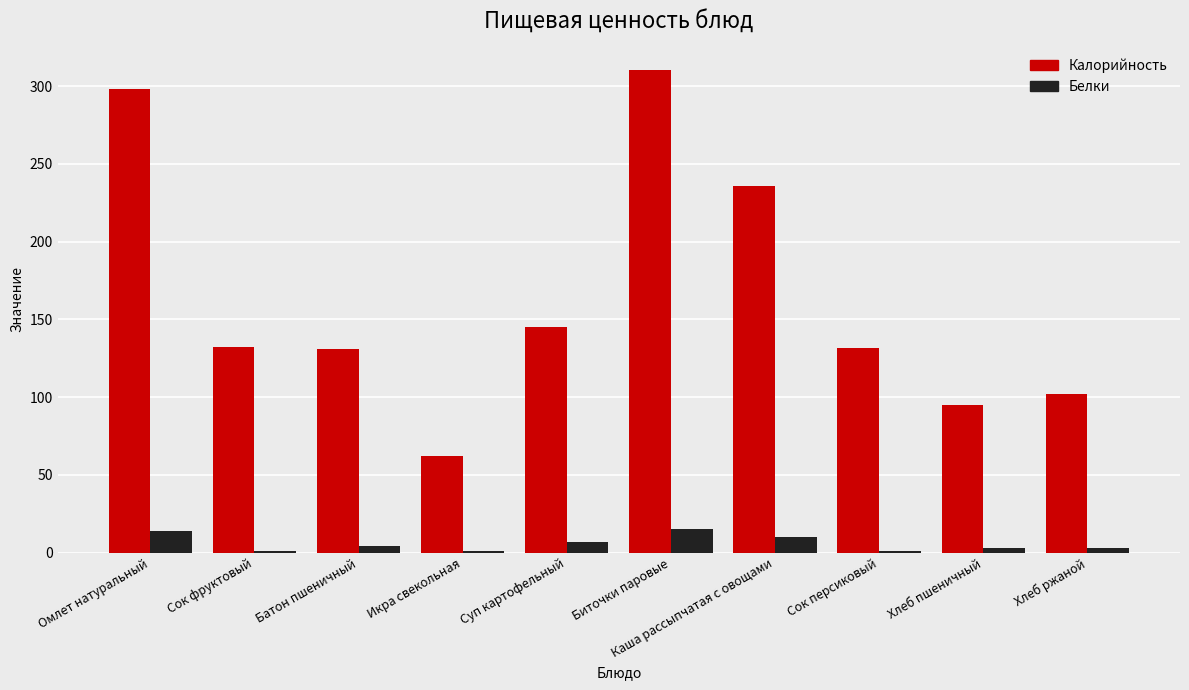

At which label is Белки closest to 8?

Суп картофельный